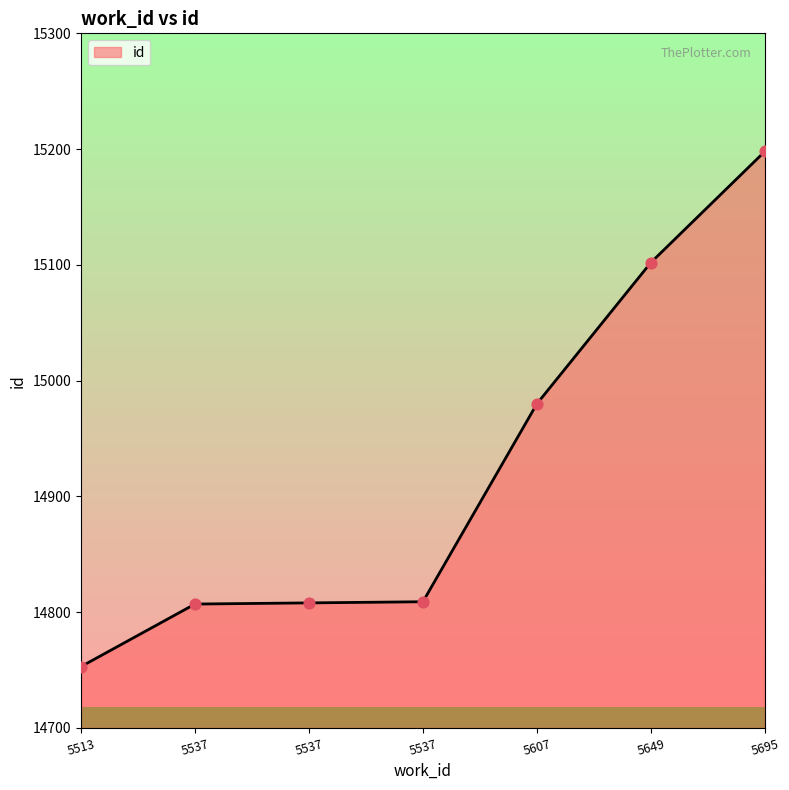

Approximately how many times larger is the value at 5695 compared to 5607?

1.0